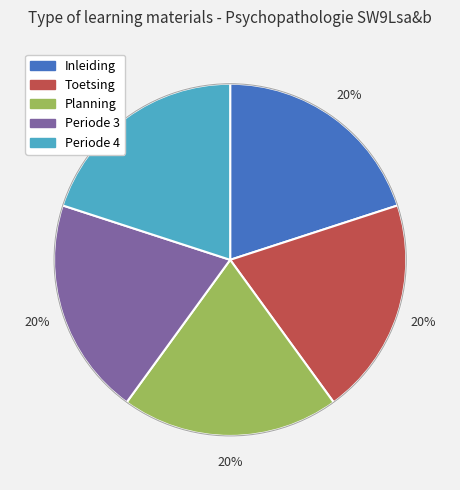

Does Toetsing represent more than half of the total?

No